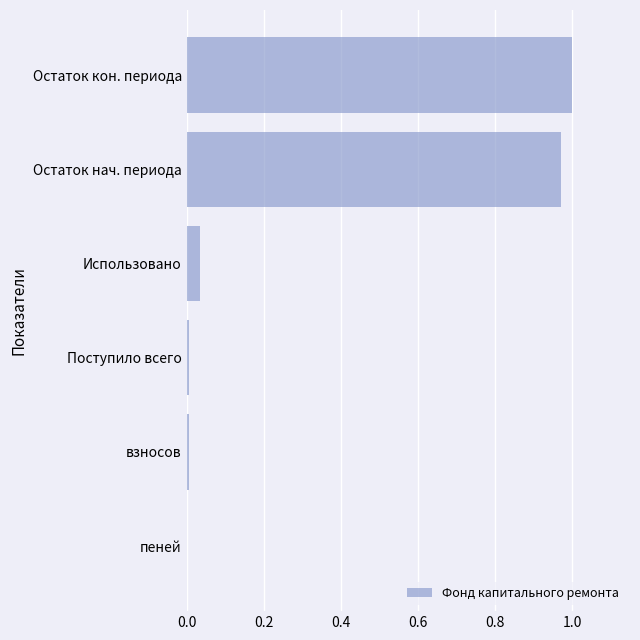

Which category has the highest value across all series?

Остаток кон. периода